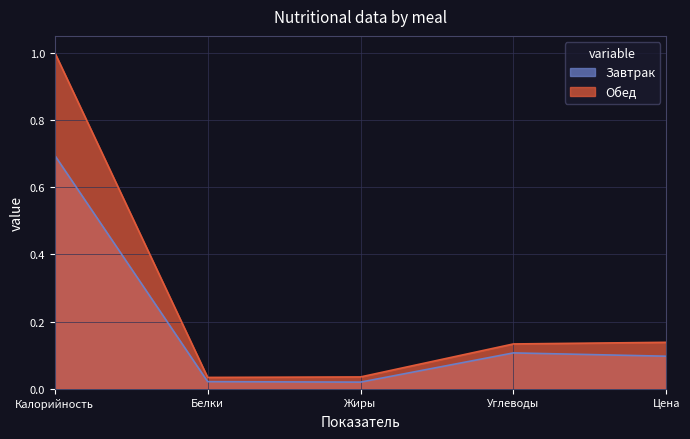

What is the sum of the Завтрак values at Жиры and Цена?

0.1